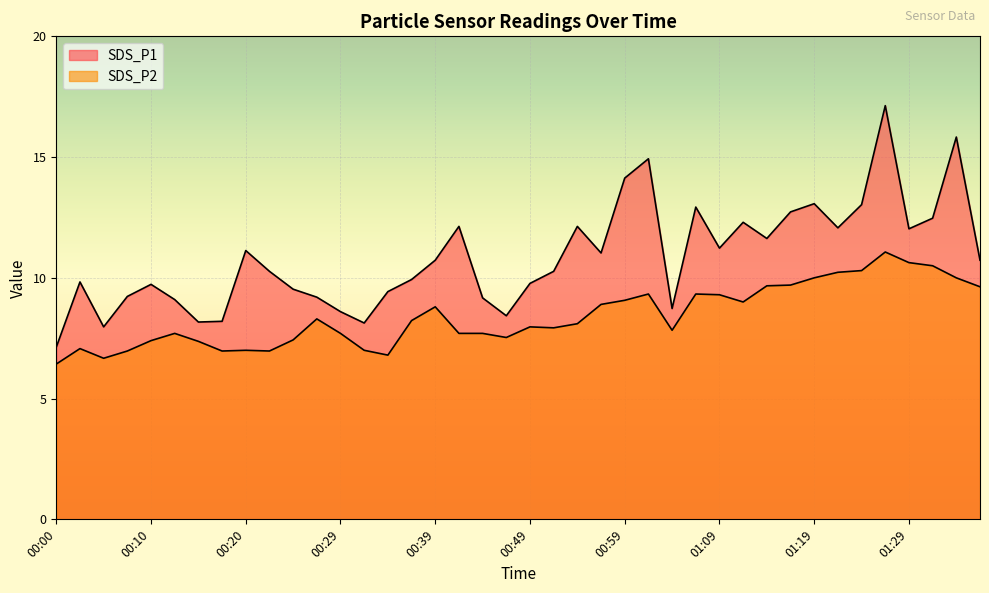

True or false: SDS_P2 and SDS_P1 intersect in this chart.

False